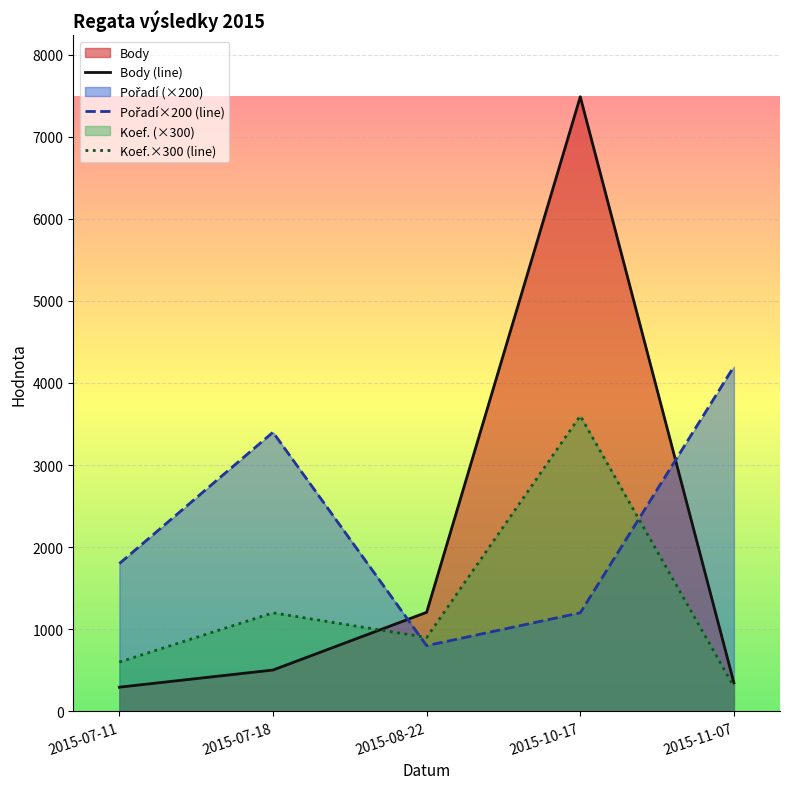

What position from the right is 2015-07-18?

4